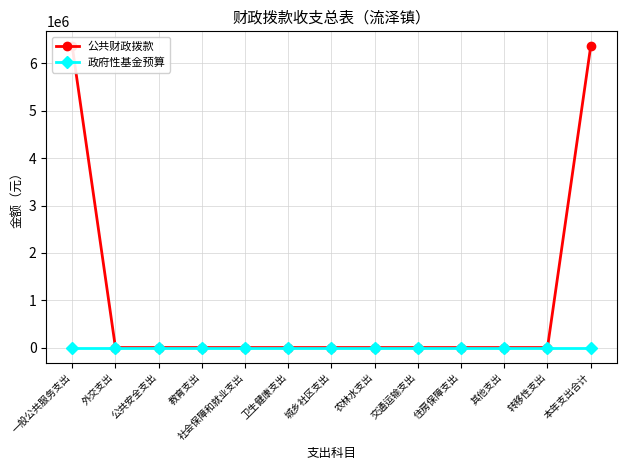

Reading left to right, transcribe all the data shown in this chart.

公共财政拨款: 一般公共服务支出=6361161	外交支出=0	公共安全支出=0	教育支出=0	社会保障和就业支出=0	卫生健康支出=0	城乡社区支出=0	农林水支出=0	交通运输支出=0	住房保障支出=0	其他支出=0	转移性支出=0	本年支出合计=6361161
政府性基金预算: 一般公共服务支出=0	外交支出=0	公共安全支出=0	教育支出=0	社会保障和就业支出=0	卫生健康支出=0	城乡社区支出=0	农林水支出=0	交通运输支出=0	住房保障支出=0	其他支出=0	转移性支出=0	本年支出合计=0